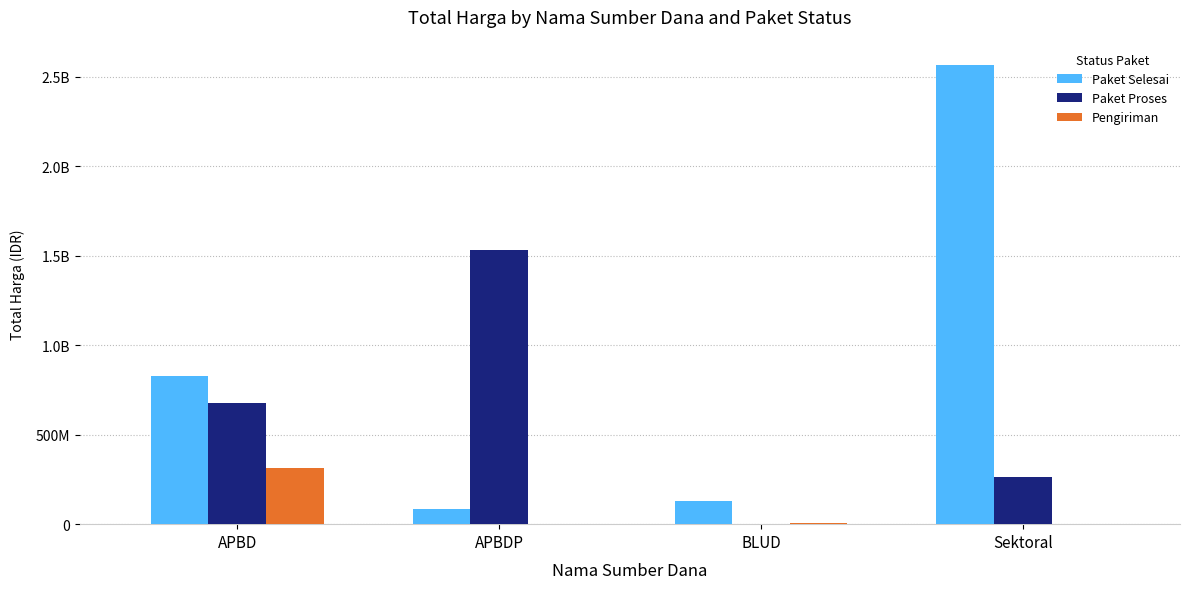

What are all the series names shown in the legend?

Paket Selesai, Paket Proses, Pengiriman